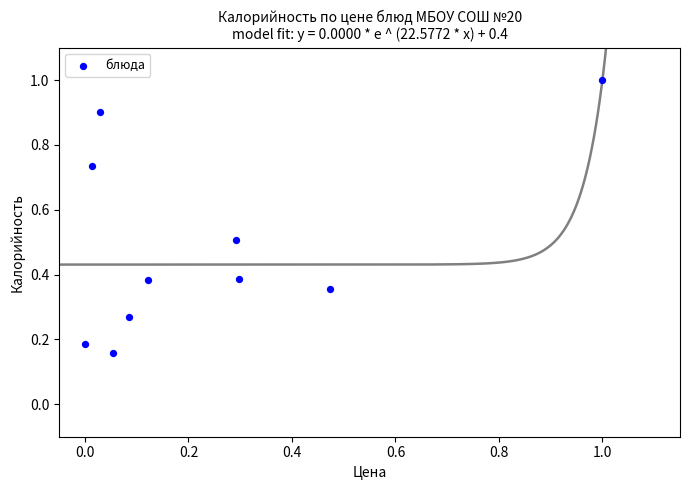

What is the range of Y values (max minus min)?

0.8